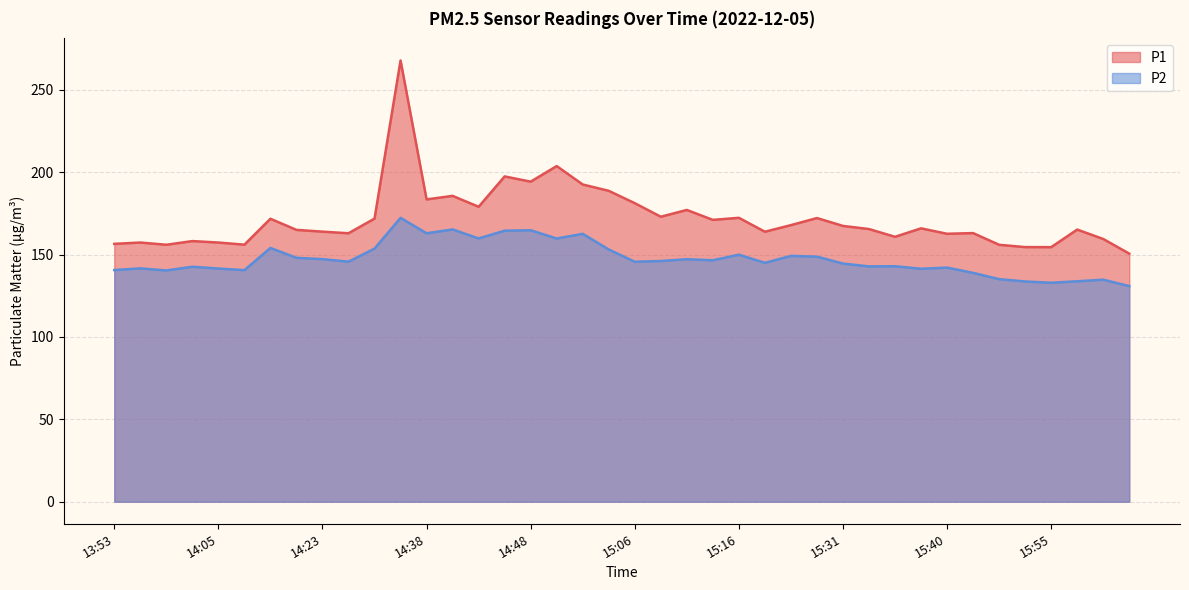

What is the value of the P2 point at the 22nd from the left?

146.1